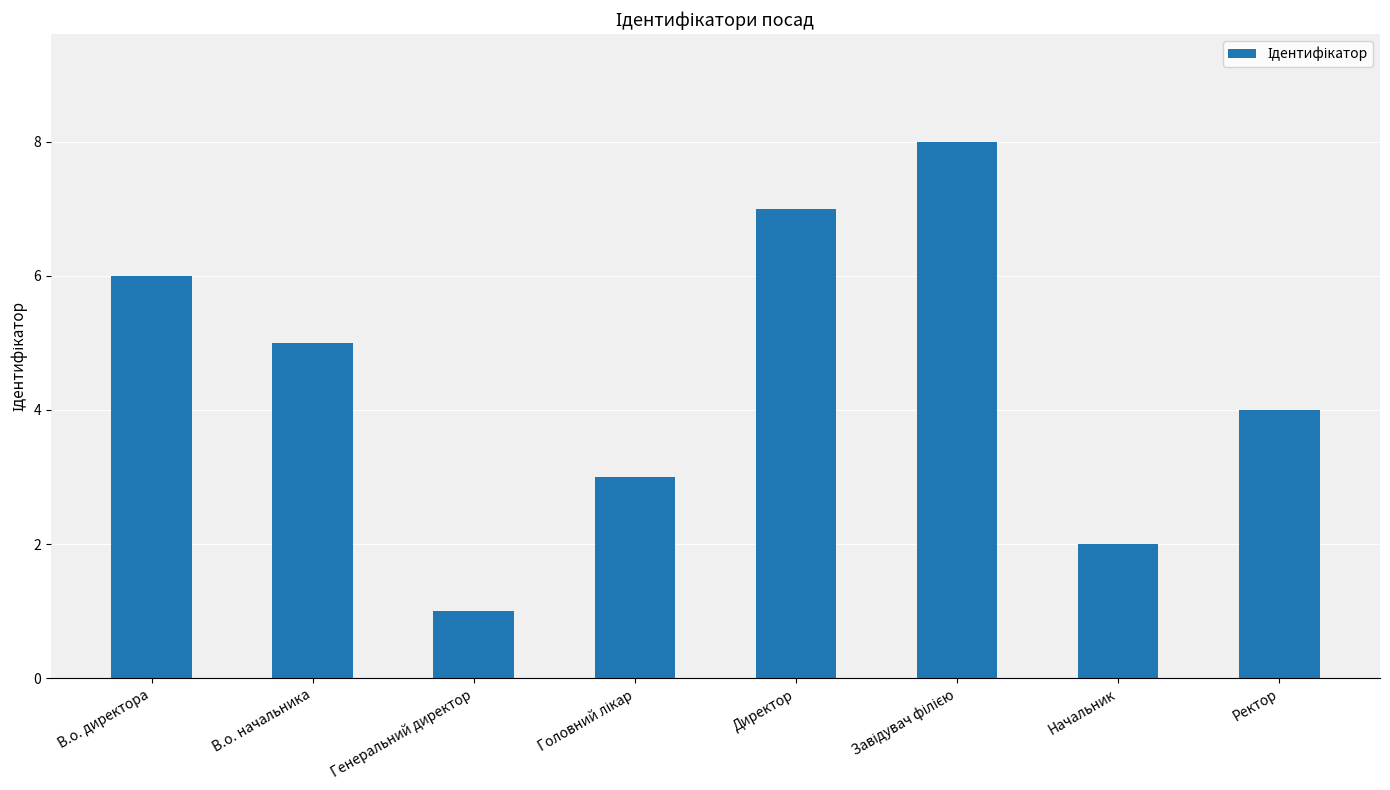

What is the ratio of the value at В.о. директора to the value at Директор?

0.9